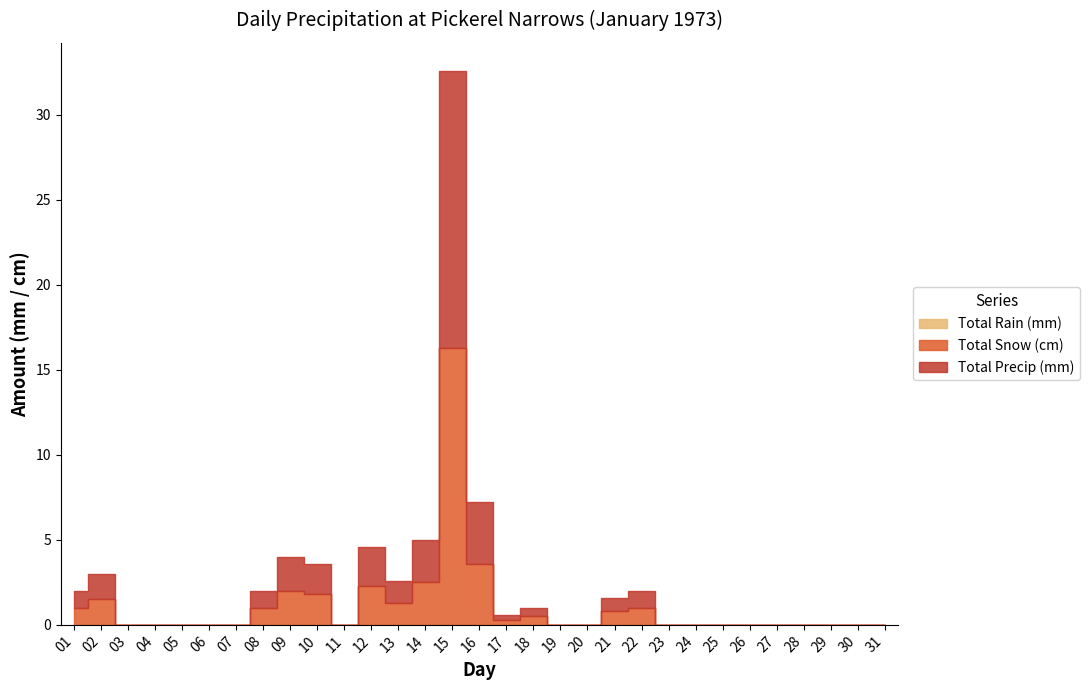

Does the chart have visible grid lines?

No